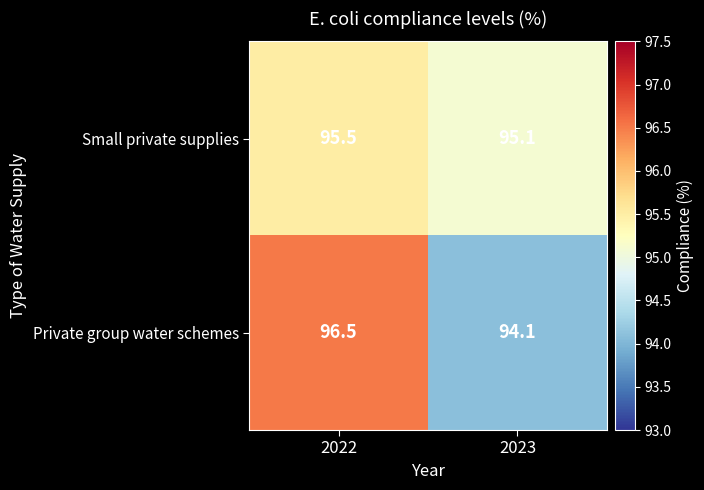

How many data points does each series have?

2